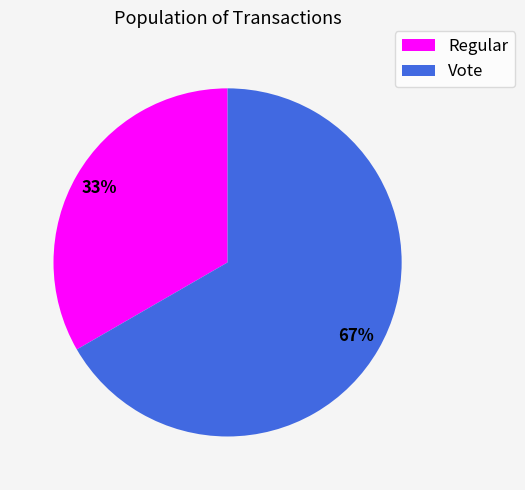

Does Vote account for over 50% of the chart?

Yes